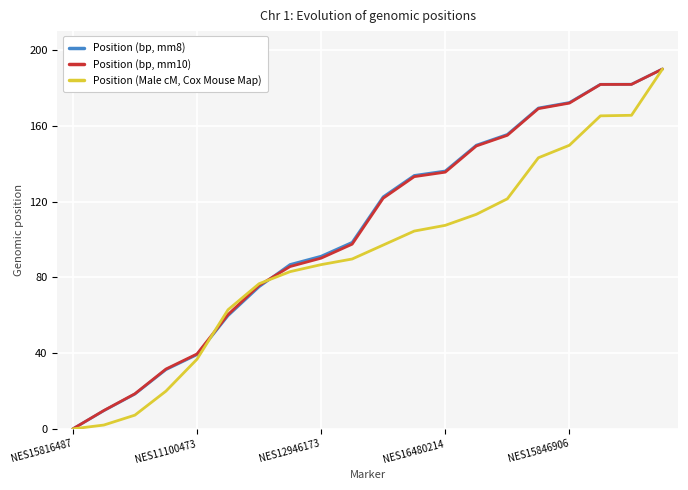

What is the greatest value displayed?

190.0